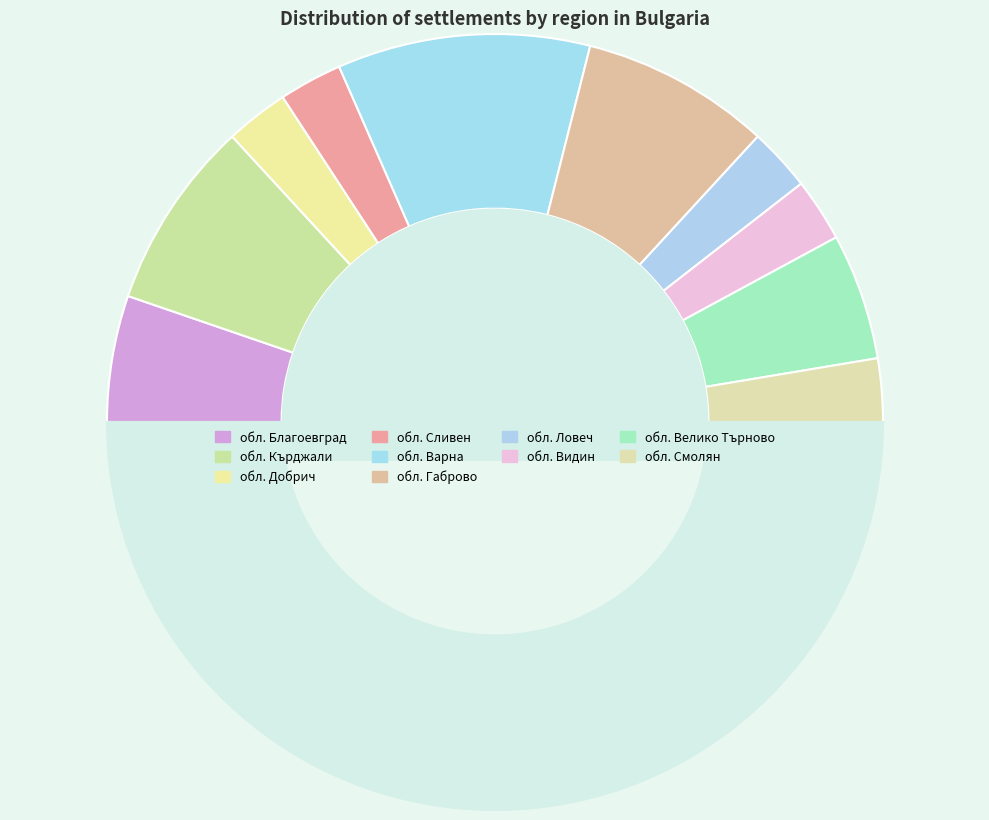

Which category has the biggest portion of the pie?

обл. Варна